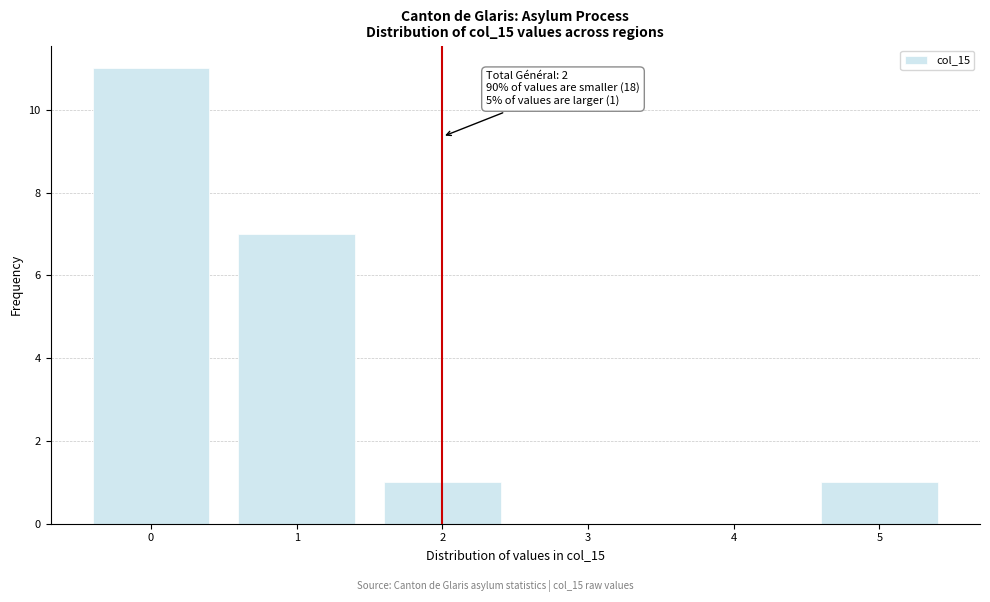

Which range on the x-axis has the tallest bar?

-0.5 to 0.5